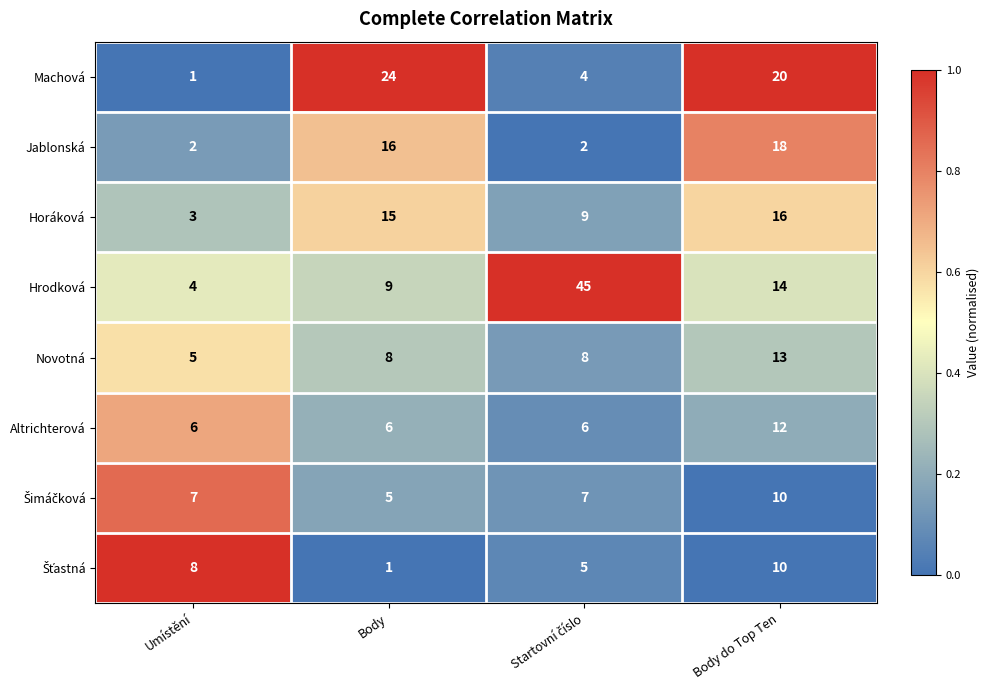

What is the sum of the Novotná values at Body and Body do Top Ten?

21